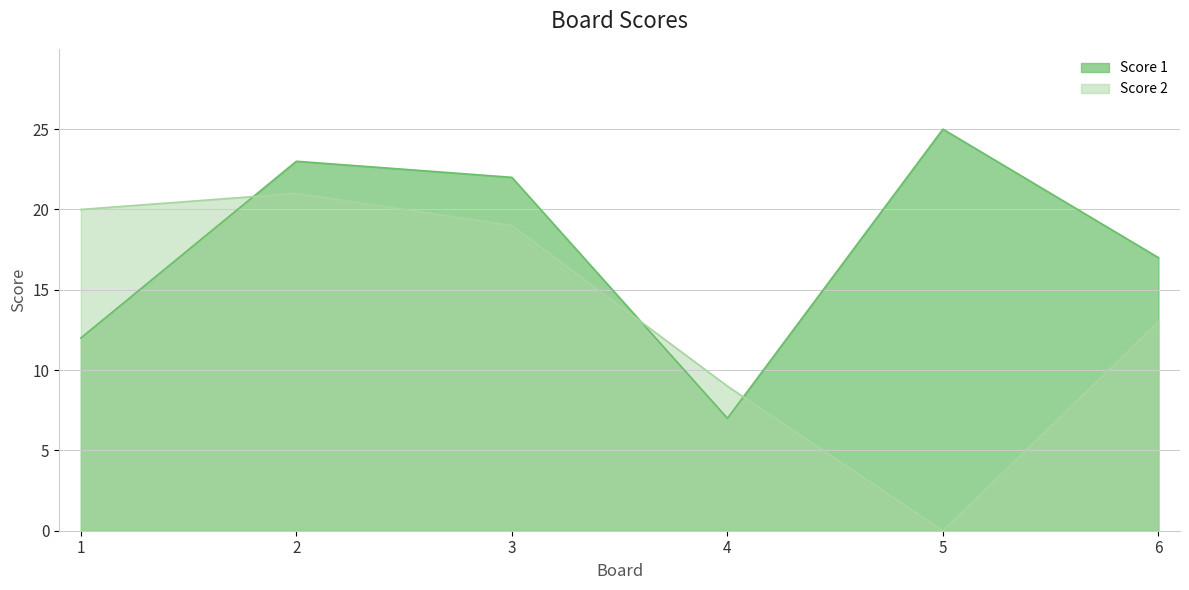

At which label does Score 1 reach its peak?

5